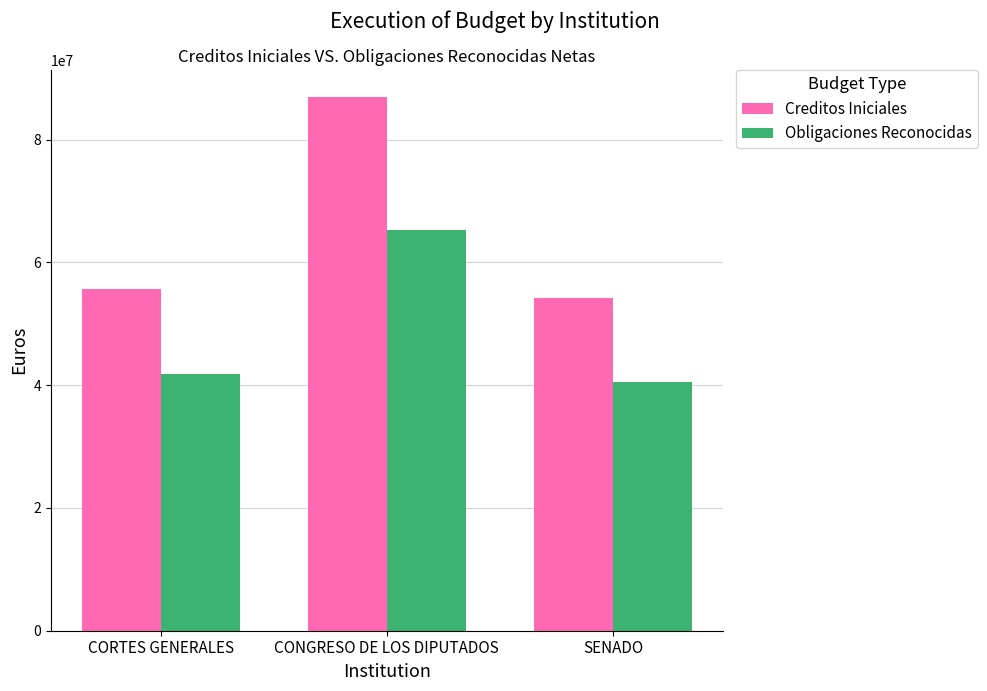

What is the difference between the highest and lowest values at SENADO?

13528405.0